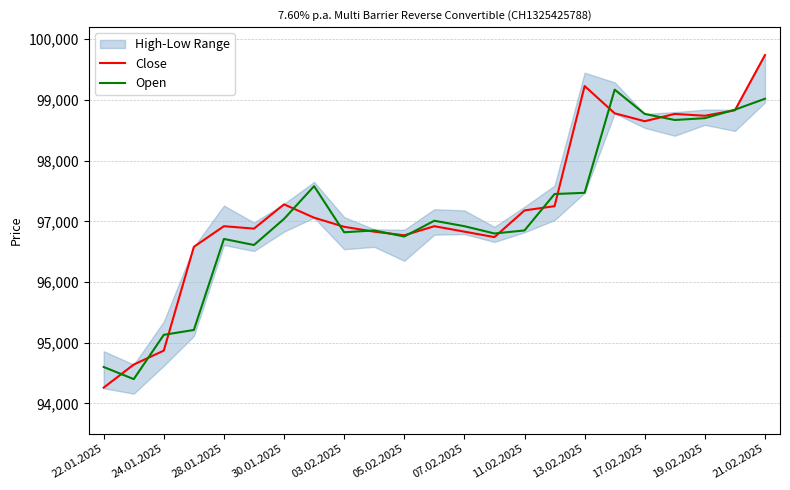

What is the difference between the highest and lowest values at 15?

200